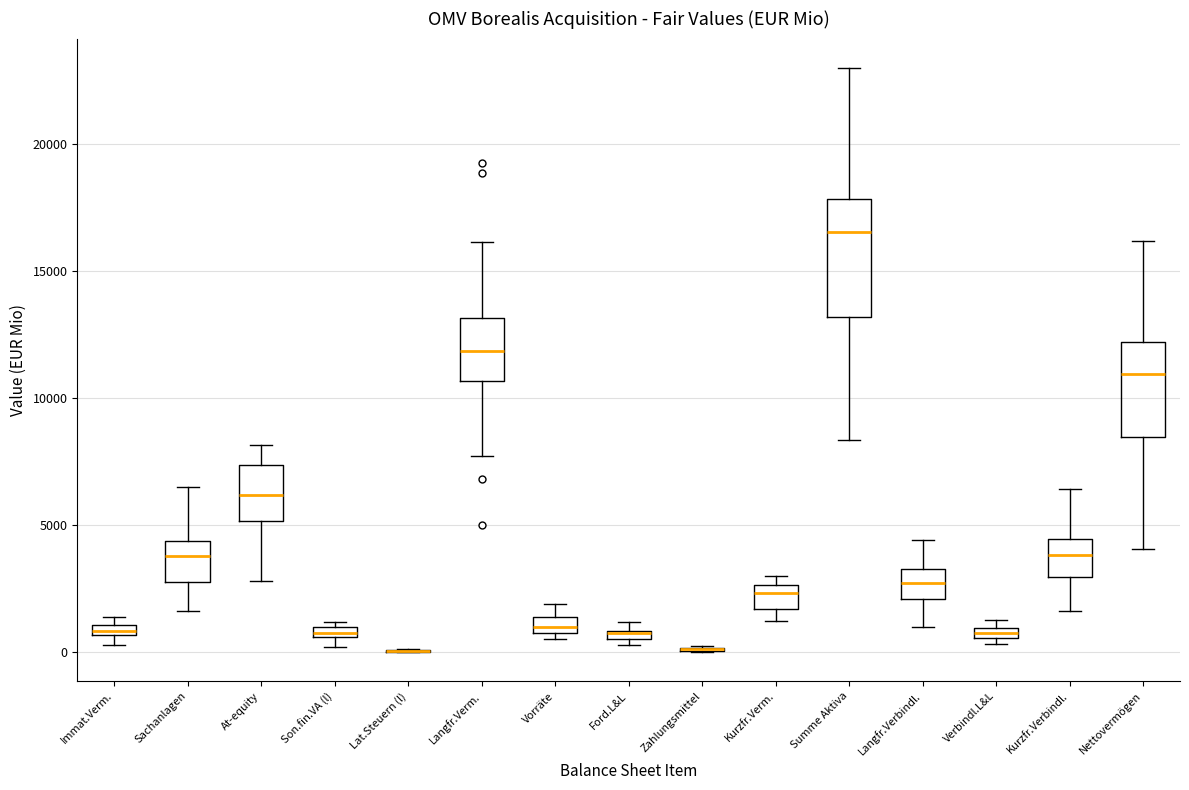

Where is the upper edge of the box for Kurzfr.Verbindl. on the y-axis? The values are not printed on the chart, so give them approximately, as read against the axis.

4500